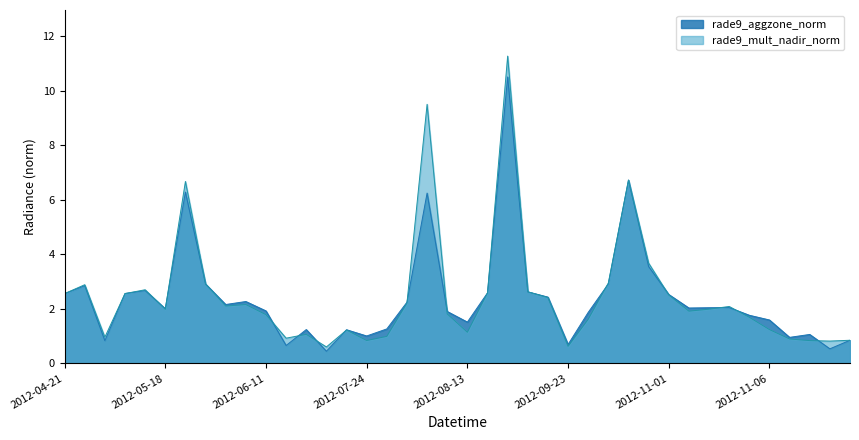

Rank the categories by value from lowest to highest.

2012-06-29, 2012-11-14, 2012-06-23, 2012-09-23, 2012-04-26, 2012-11-15, 2012-11-10, 2012-07-24, 2012-11-11, 2012-07-20, 2012-06-25, 2012-07-29, 2012-08-13, 2012-11-06, 2012-11-05, 2012-10-21, 2012-08-12, 2012-06-11, 2012-05-18, 2012-11-02, 2012-11-03, 2012-11-04, 2012-06-09, 2012-07-30, 2012-06-10, 2012-09-13, 2012-11-01, 2012-04-21, 2012-05-03, 2012-08-19, 2012-09-06, 2012-05-09, 2012-04-22, 2012-06-08, 2012-10-28, 2012-10-31, 2012-08-03, 2012-06-06, 2012-10-30, 2012-08-31